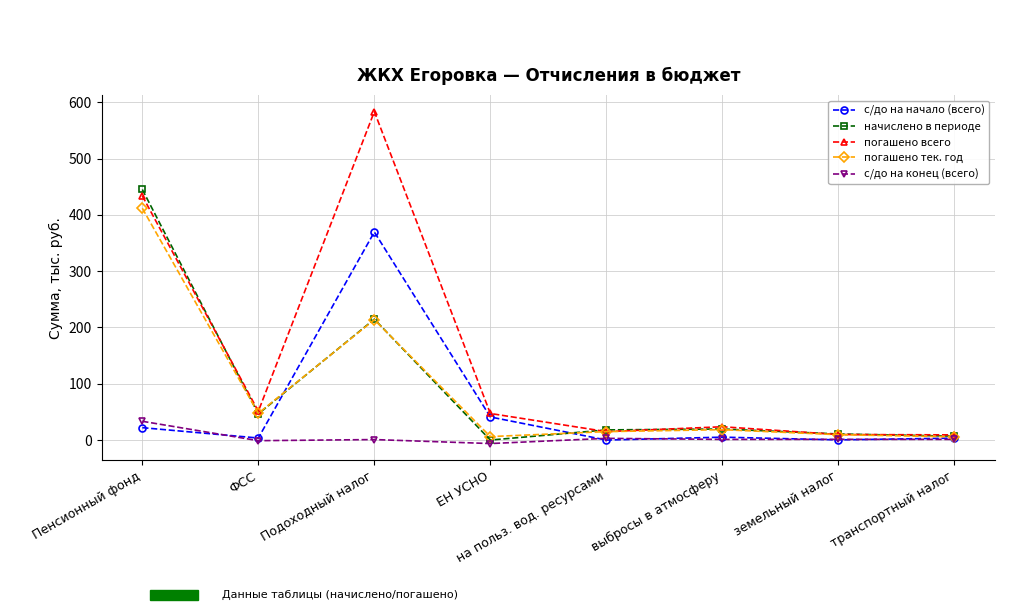

Which category has the highest value in the погашено всего series?

Подоходный налог